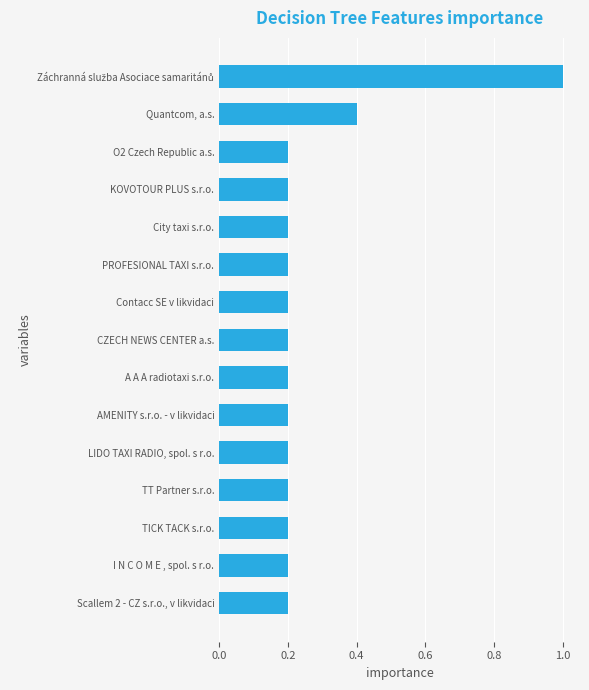

Count the number of categories in the chart.

15